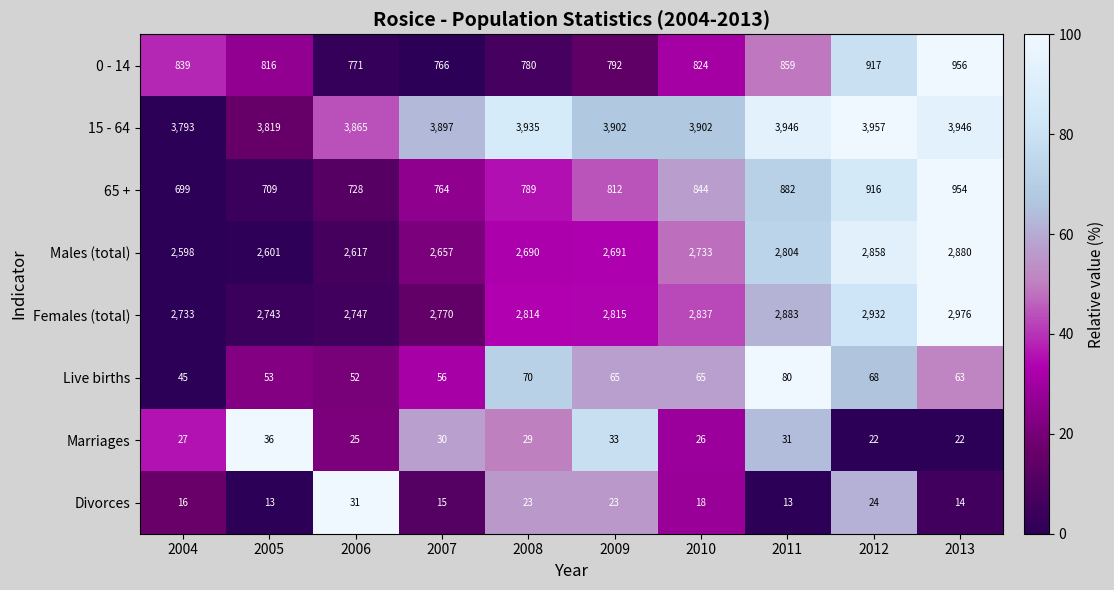

What is the greatest value displayed?

3957